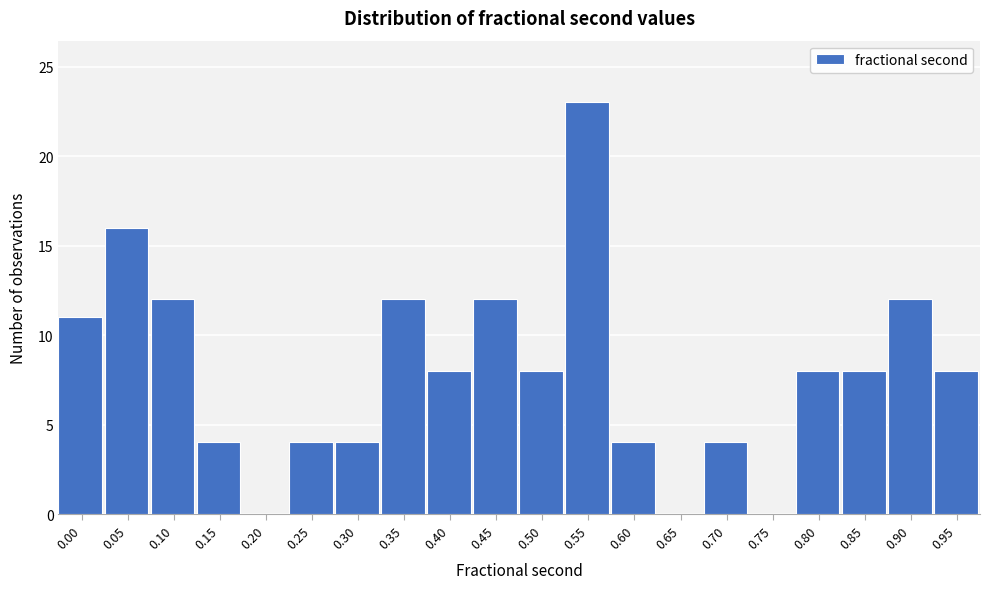

Reading left to right, what are all the values shown in this chart?

0.00=11	0.05=16	0.10=12	0.15=4	0.20=0	0.25=4	0.30=4	0.35=12	0.40=8	0.45=12	0.50=8	0.55=23	0.60=4	0.65=0	0.70=4	0.75=0	0.80=8	0.85=8	0.90=12	0.95=8